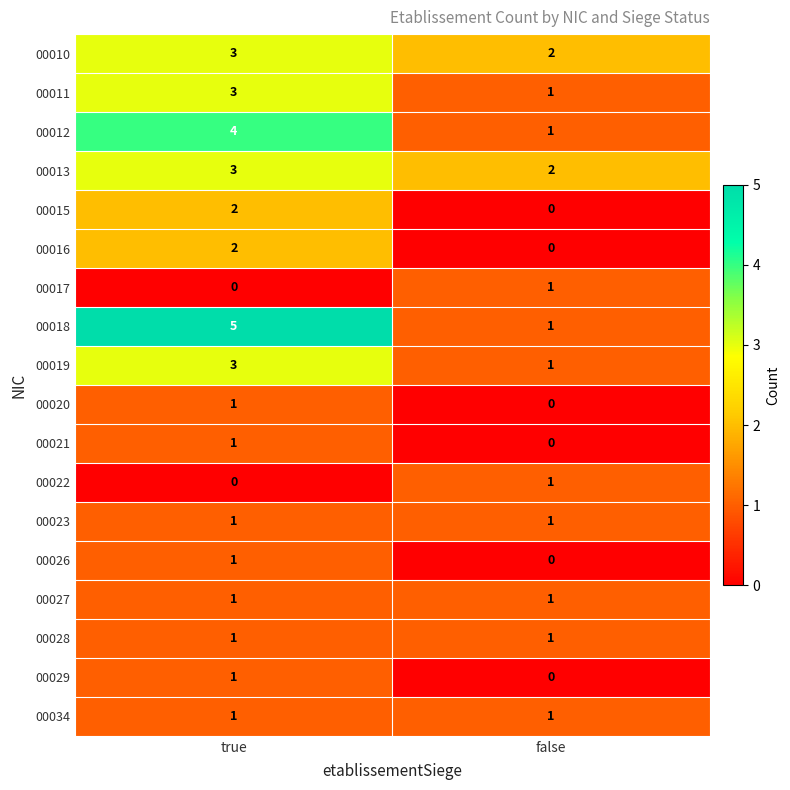

Which series has the largest total across all categories?

00018